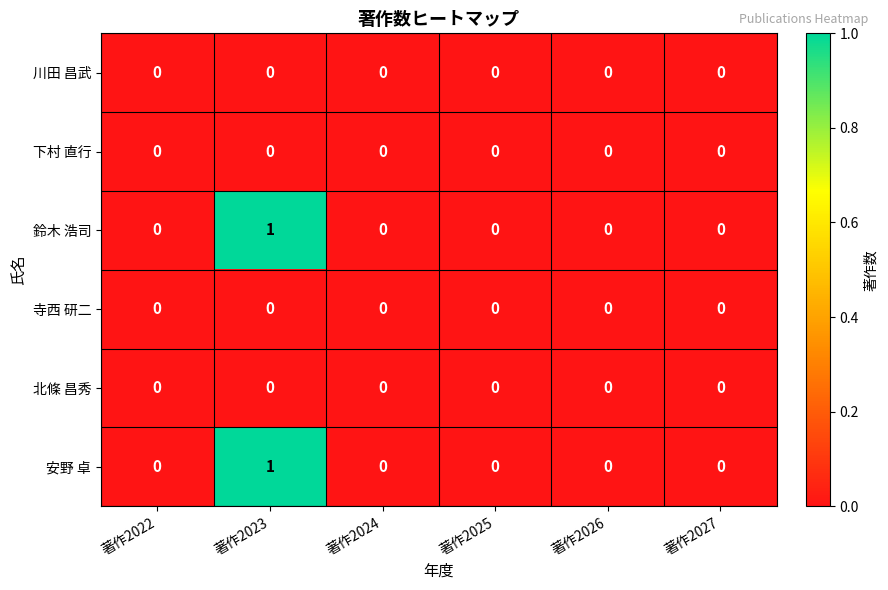

The value of 北條 昌秀 at 著作2027 is 0. True or false?

True